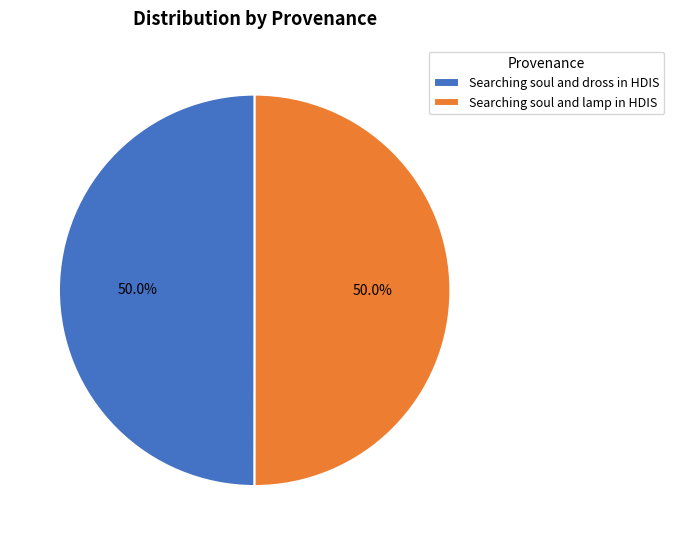

How many segments does this pie chart have?

2